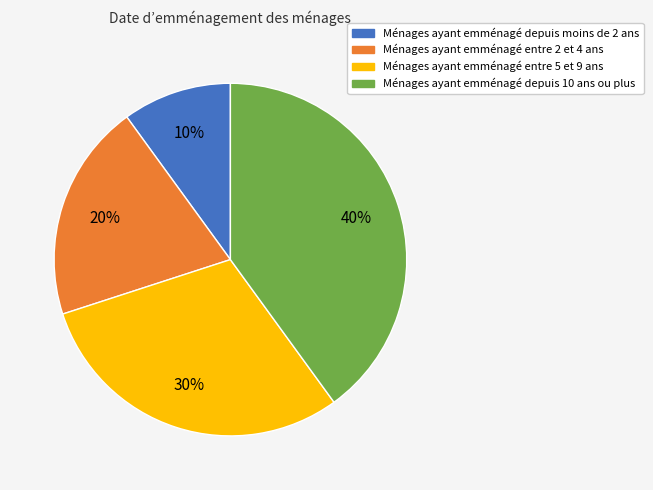

Count the number of slices in the pie.

4